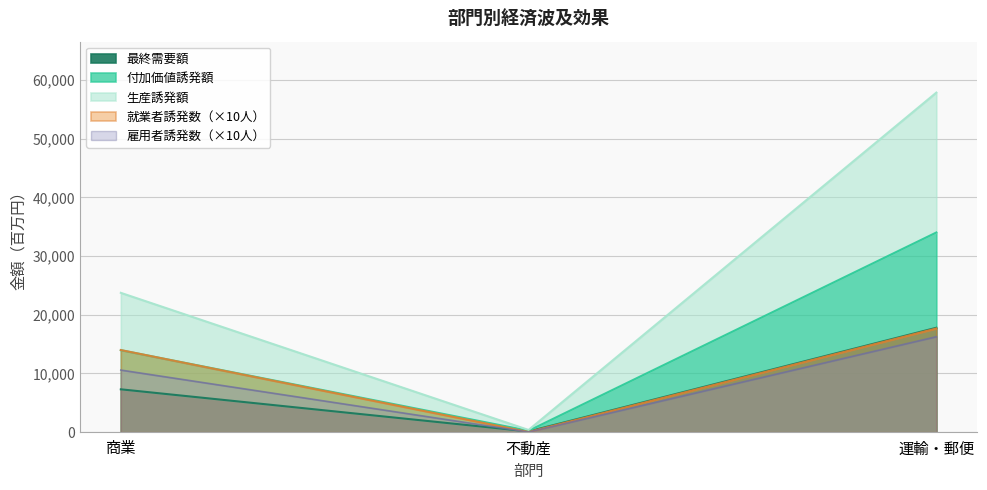

What is the difference between the 最終需要額 values at 商業 and 不動産?

7171.7